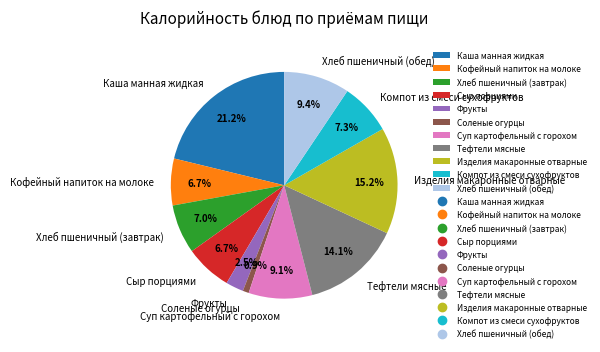

To the nearest percent, what is the average slice percentage?

9%